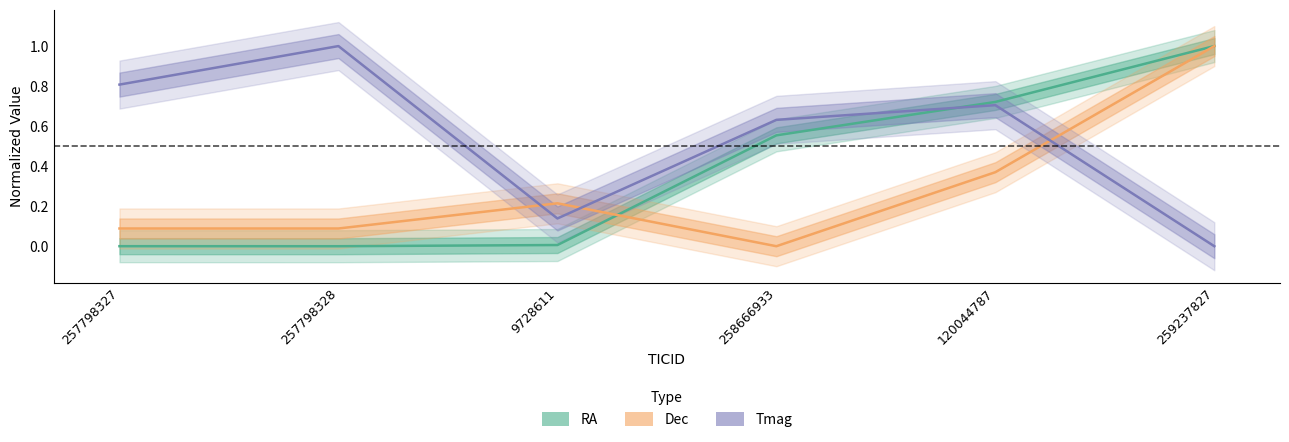

Reading left to right, what are all the values shown in this chart?

RA: 257798327=0.0	257798328=0.0	9728611=0.0	258666933=0.6	120044787=0.7	259237827=1.0
Dec: 257798327=0.1	257798328=0.1	9728611=0.2	258666933=0.0	120044787=0.4	259237827=1.0
Tmag: 257798327=0.8	257798328=1.0	9728611=0.1	258666933=0.6	120044787=0.7	259237827=0.0